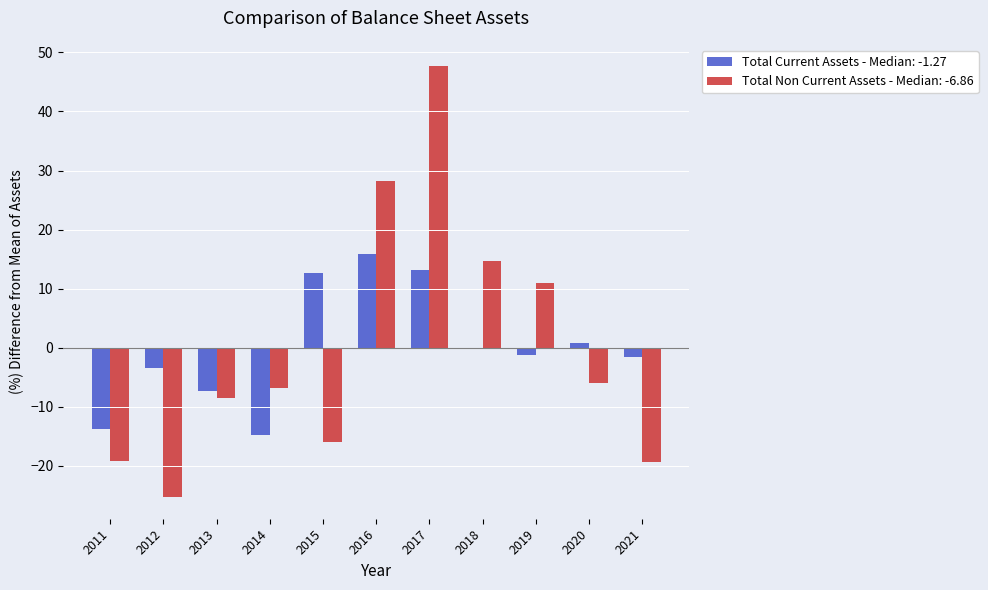

What is the maximum value for Total Non Current Assets - Median: -6.86?

47.6